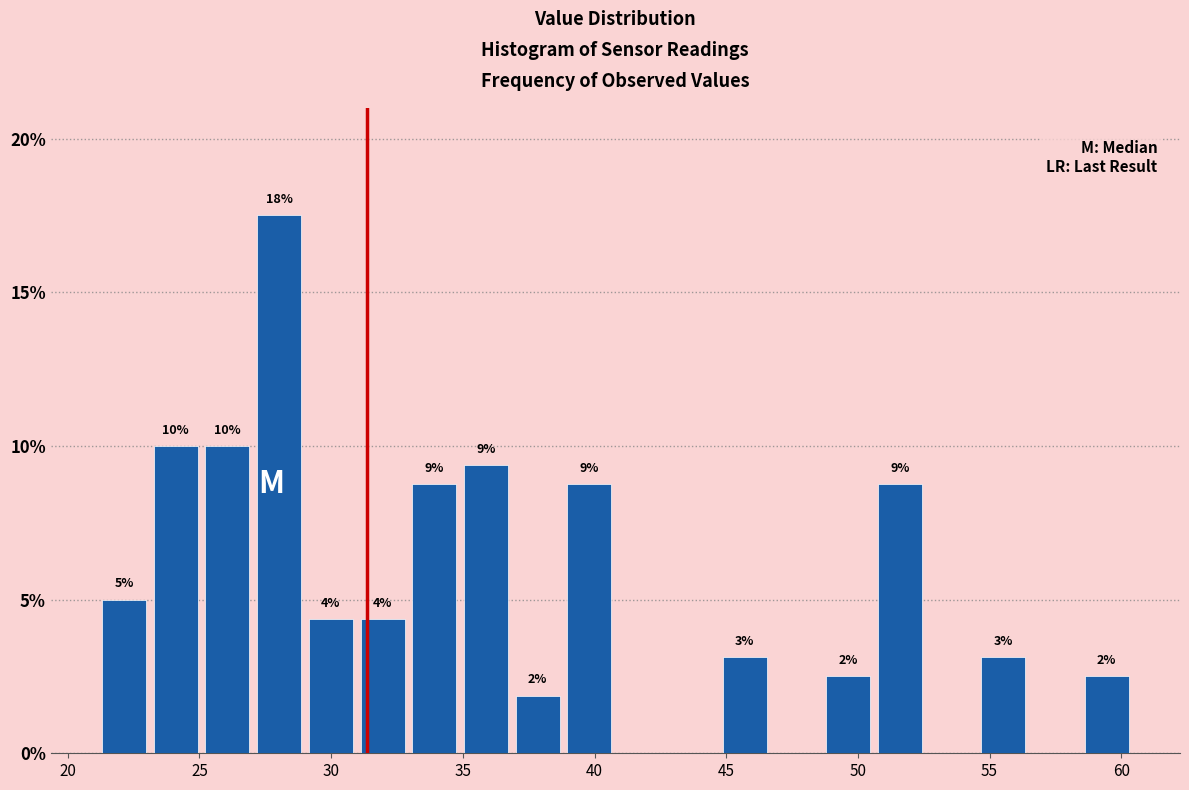

Read against the x-axis, roughly where is the centre of the tallest bar?

28.0